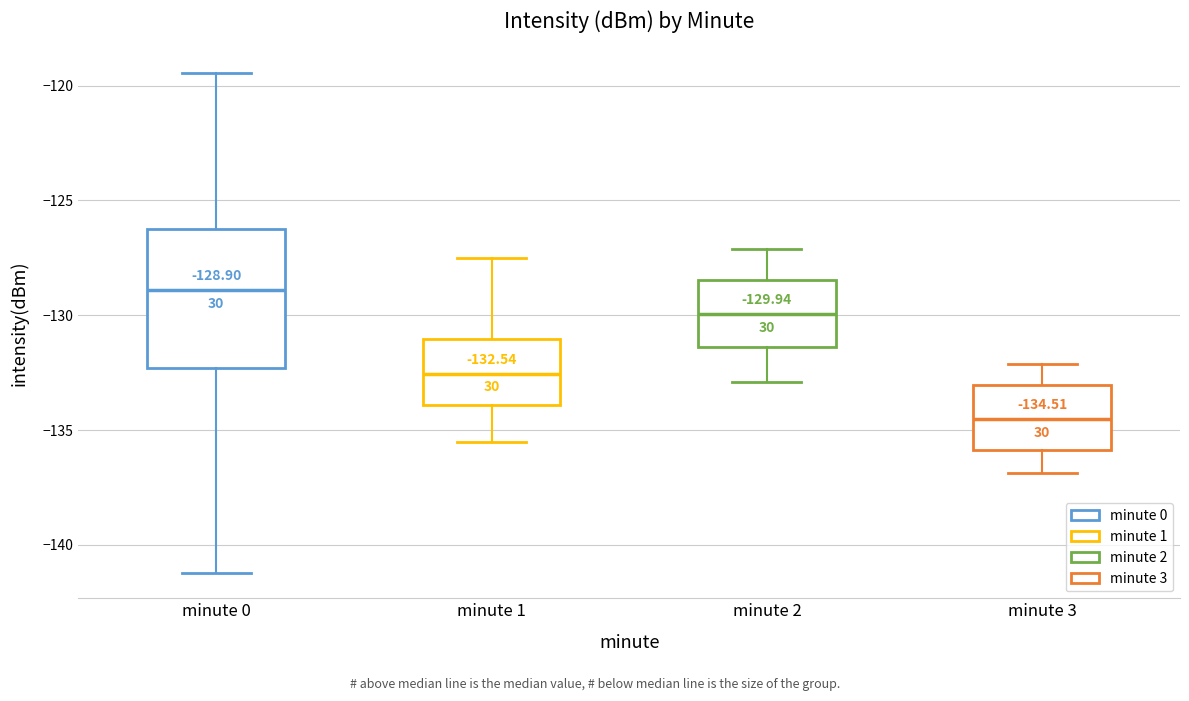

Which box's median line is the highest?

minute 0